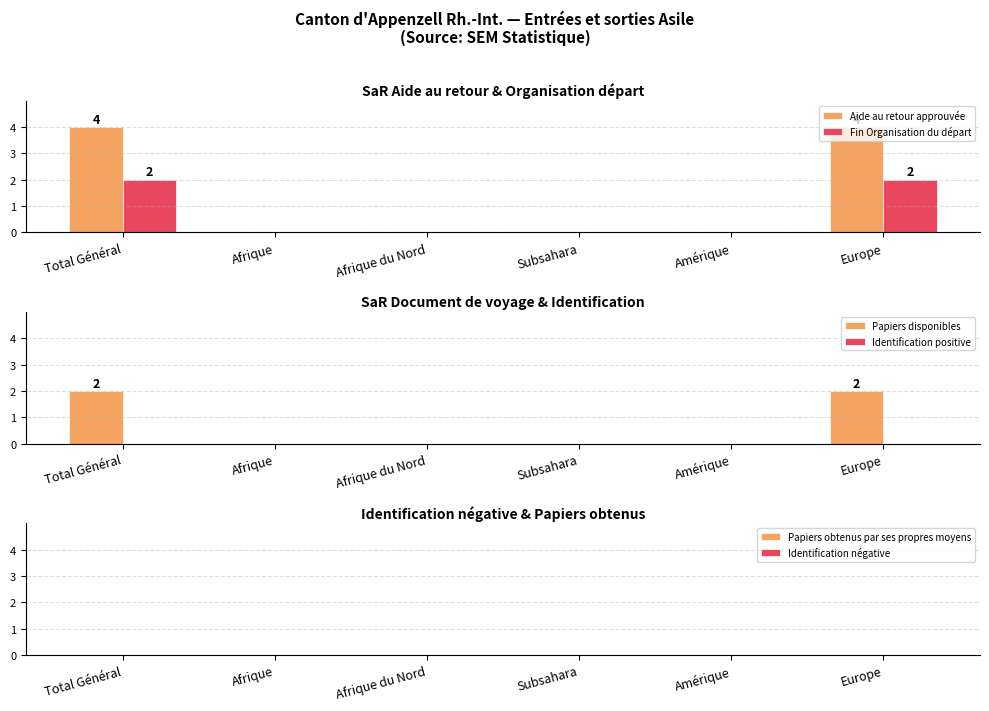

Does the chart contain any negative values?

No